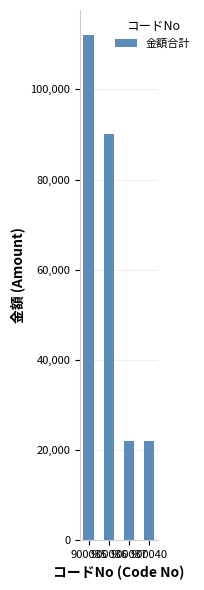

Count the values in the range 22000 to 112000.

4